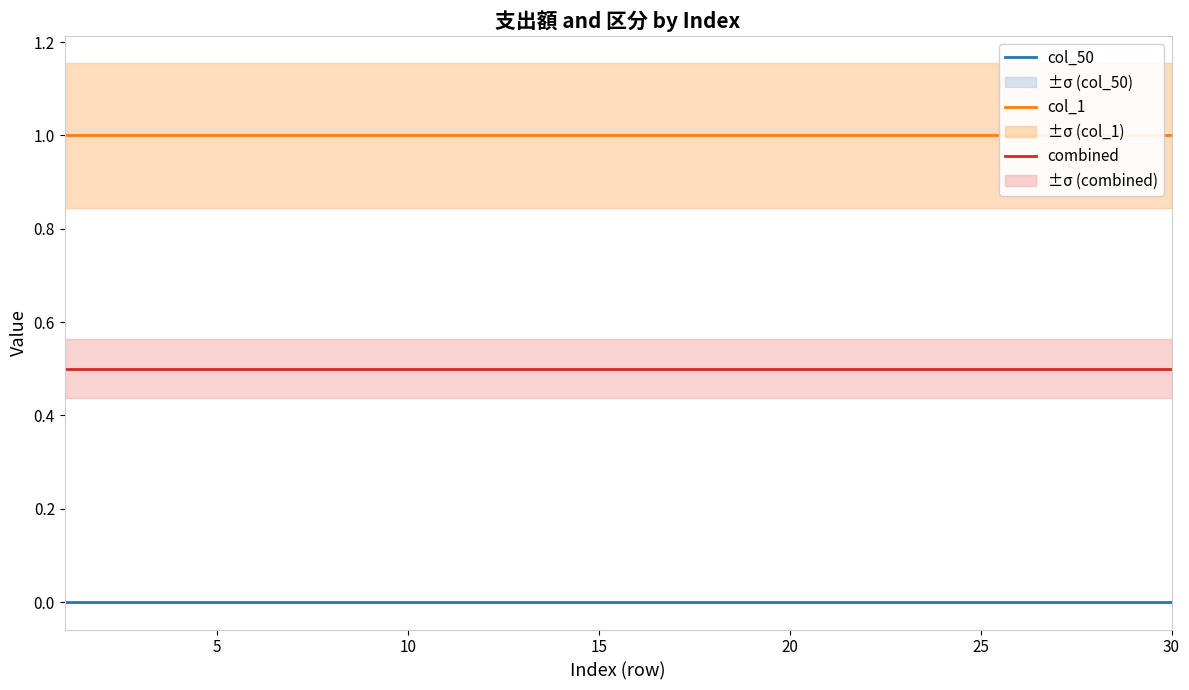

Which series has the largest total across all categories?

col_1